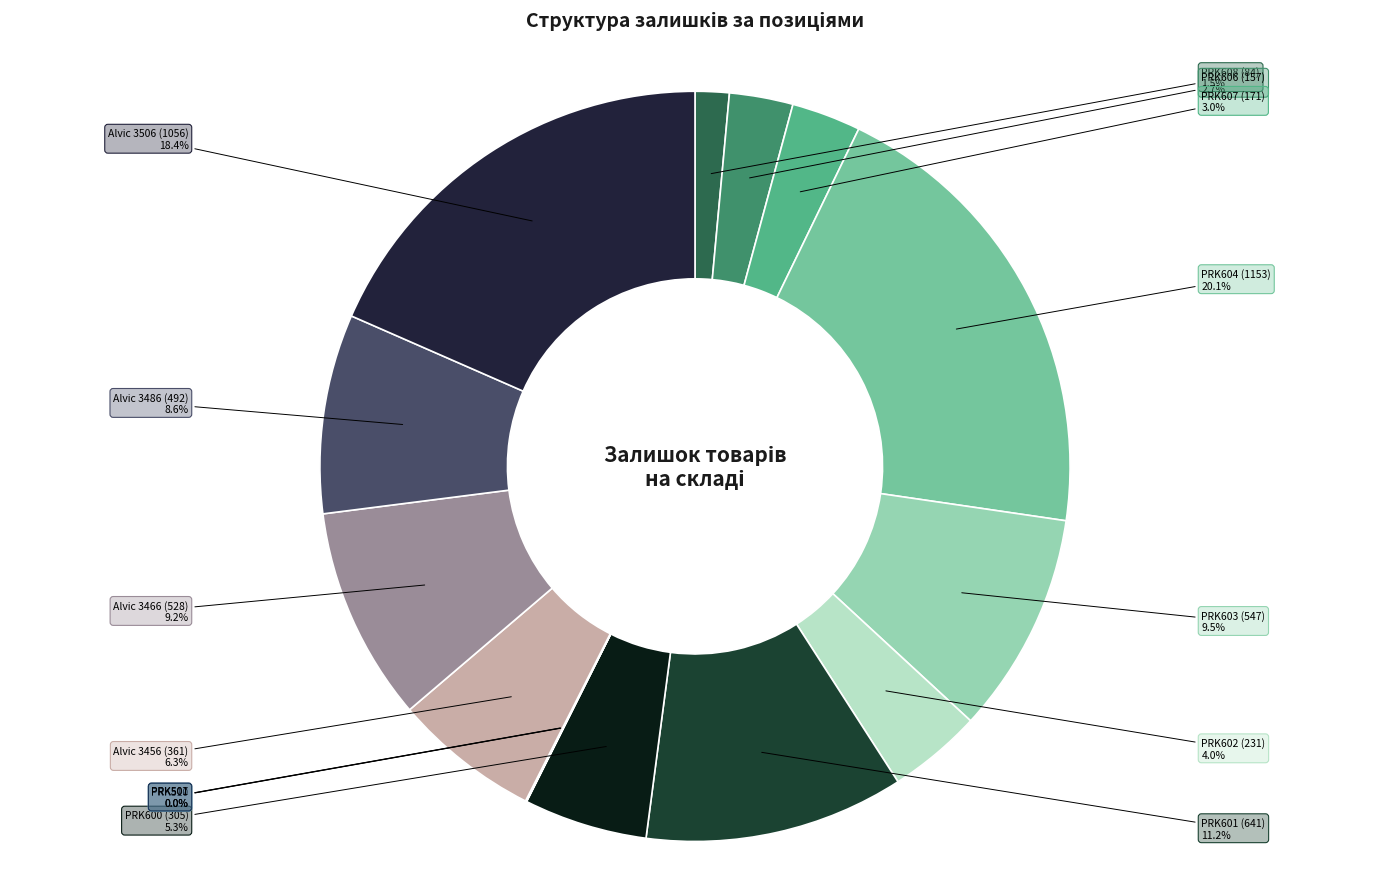

How much of the chart is everything except PRK603 (547)?

90.5%